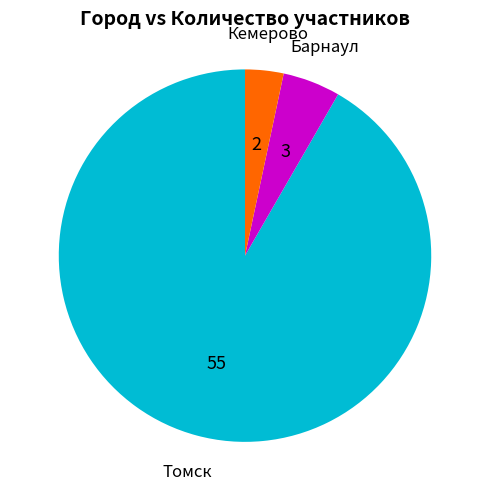

Is the sum of Барнаул and Кемерово greater than half?

No